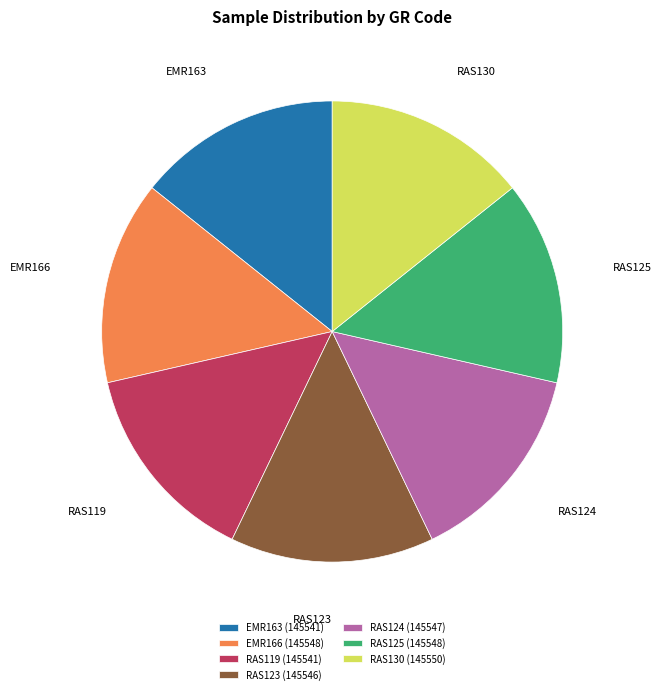

Is the sum of EMR163 and RAS130 greater than half?

No